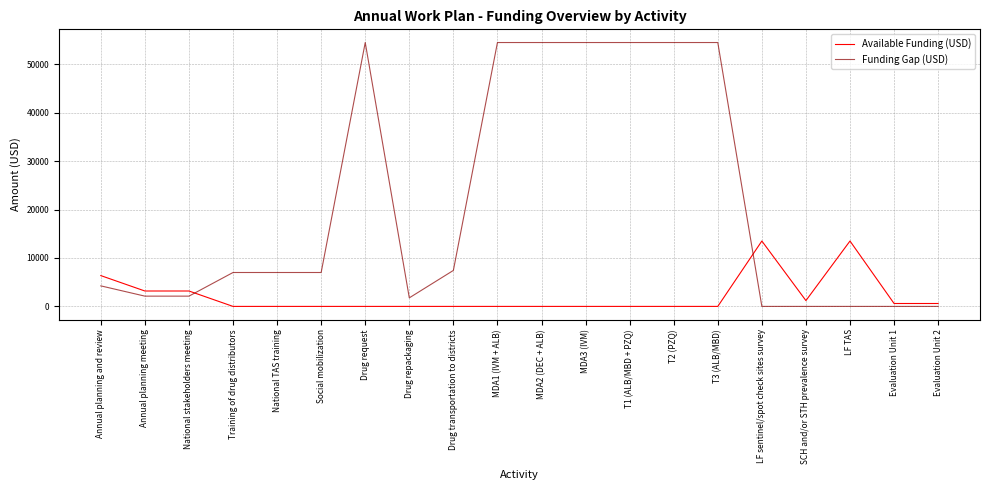

Which series changed the most between Drug request and Drug repackaging?

Funding Gap (USD)